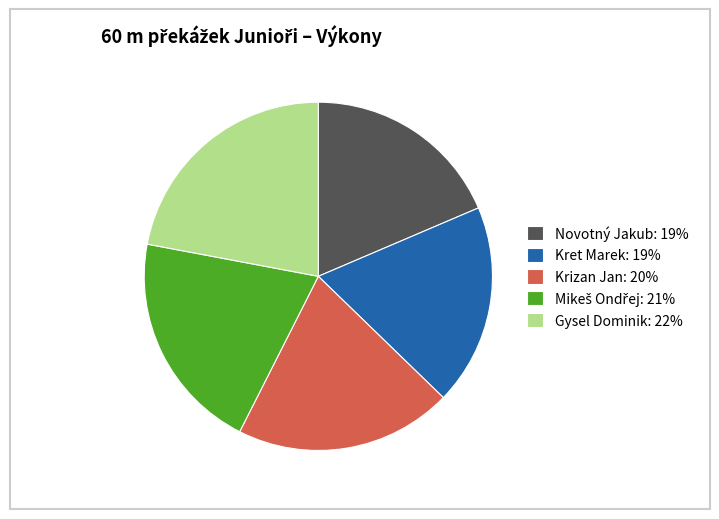

Which has a higher value, Novotný Jakub or Krizan Jan?

Krizan Jan